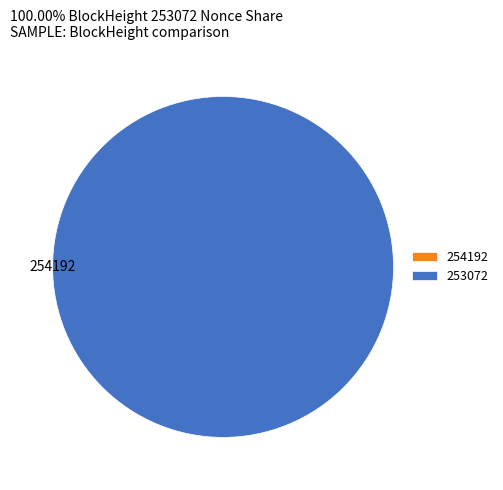

How many slices are in this pie chart?

2